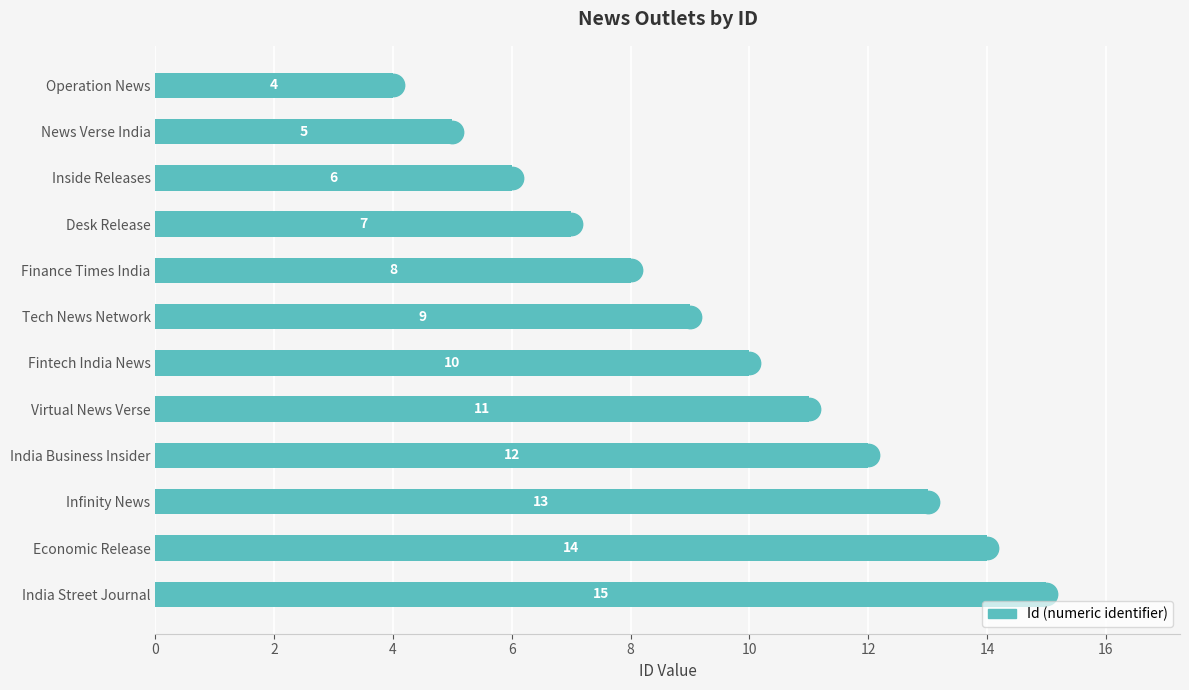

What is the change in value from Inside Releases to Infinity News?

+7